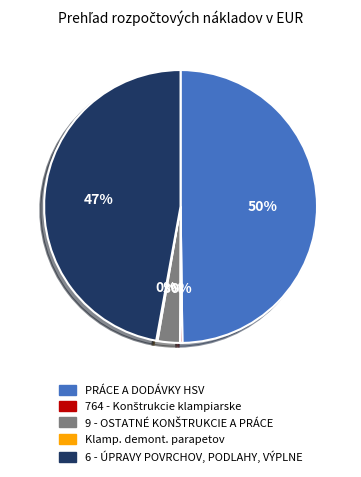

To the nearest percent, what is the difference between the largest and smallest slice percentages?

50%